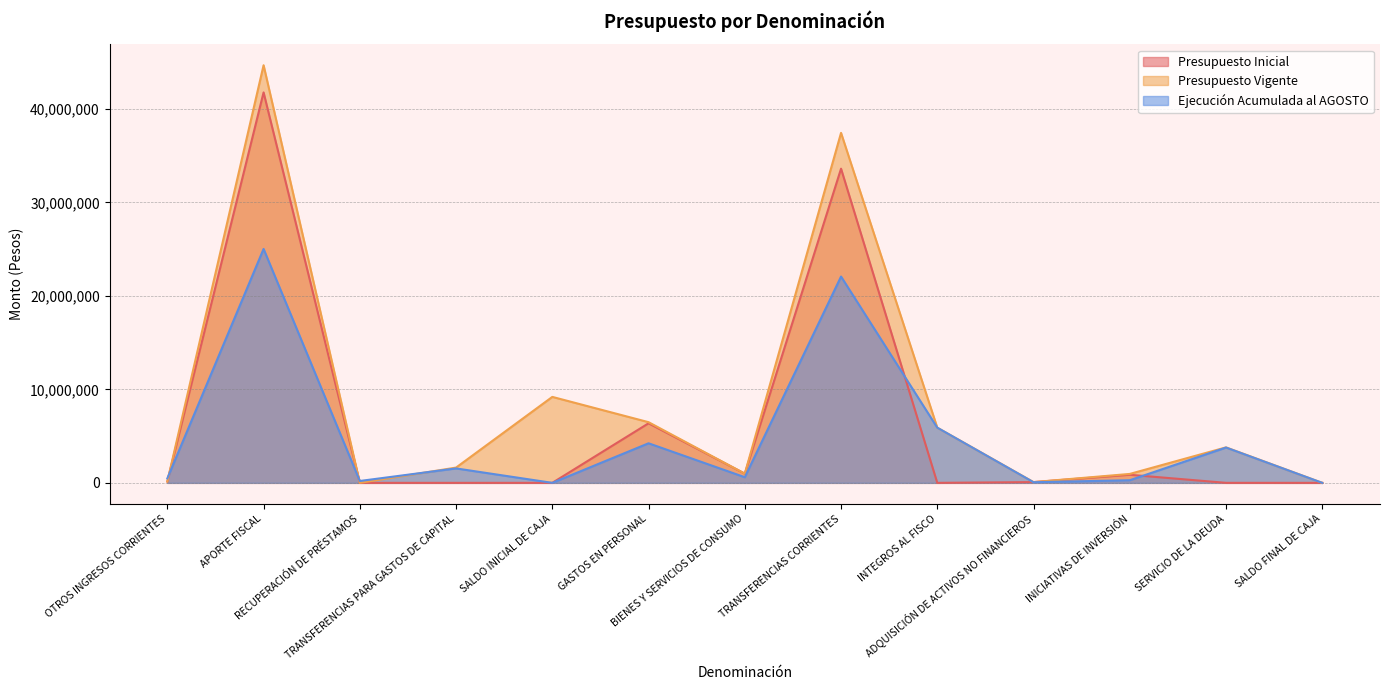

How many categories are shown in the chart?

13